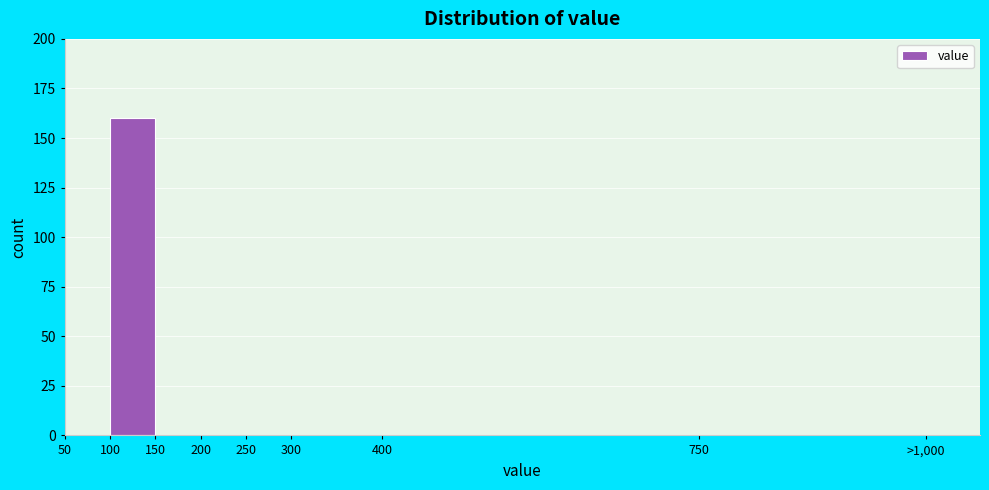

Reading left to right, transcribe all the data shown in this chart.

50=0	100=160	150=0	200=0	250=0	300=0	400=0	750=0	>1,000=0